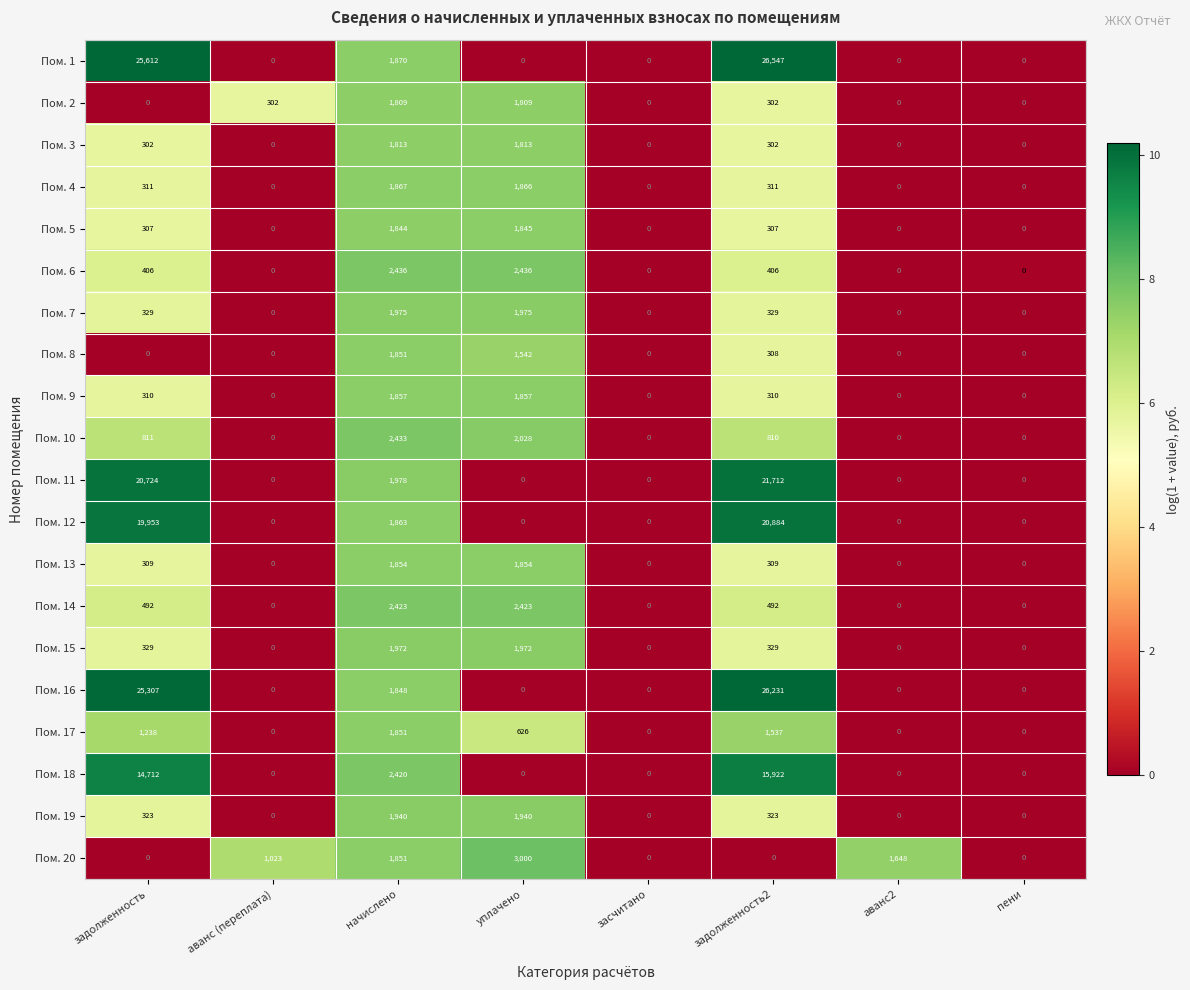

The value of Пом. 18 at задолженность is 22649. True or false?

False